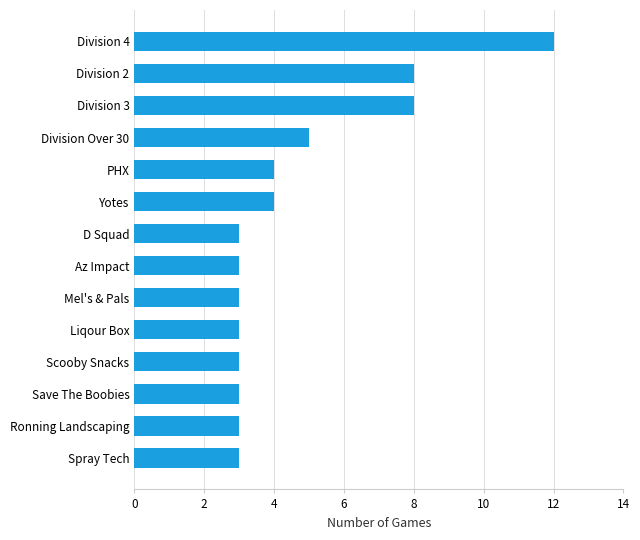

Which has a higher value, Division 4 or Division 2?

Division 4